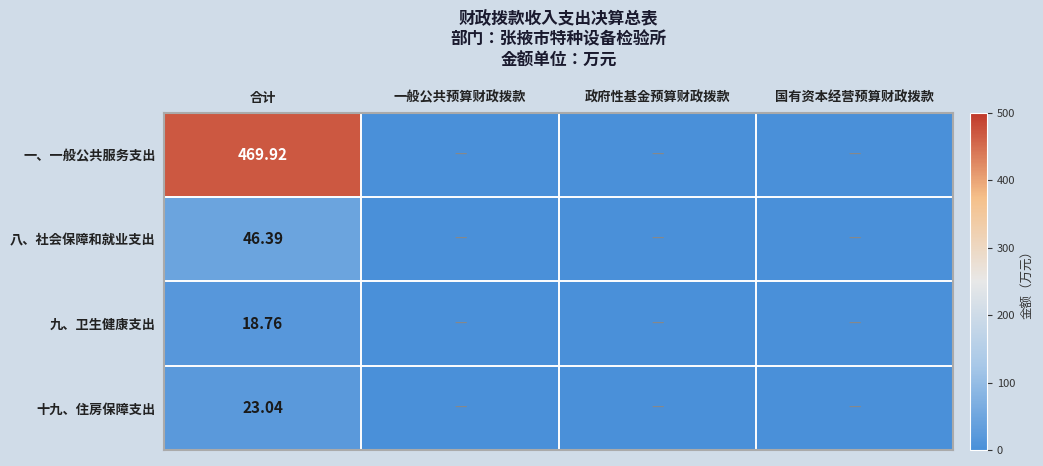

True or false: 九、卫生健康支出 has a value of 0.0 at 一般公共预算财政拨款.

True